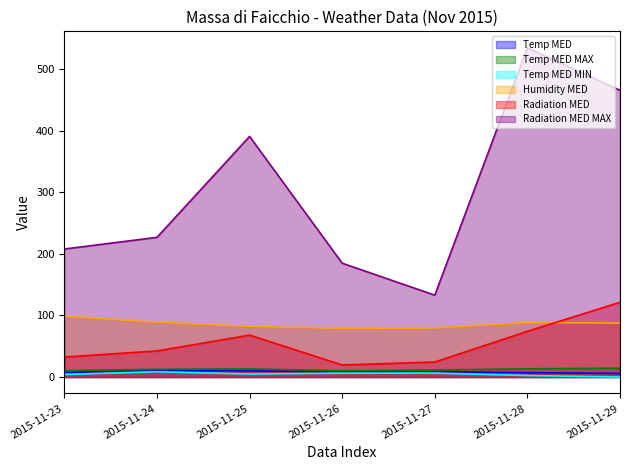

Count the number of data series in this chart.

6